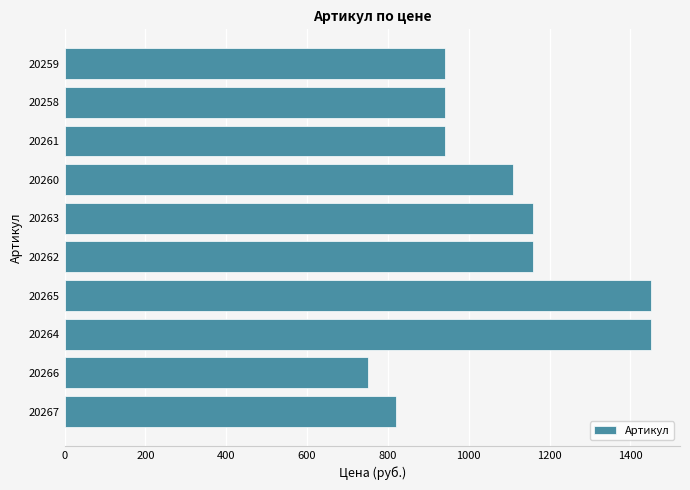

What is the minimum value shown in the chart?

750